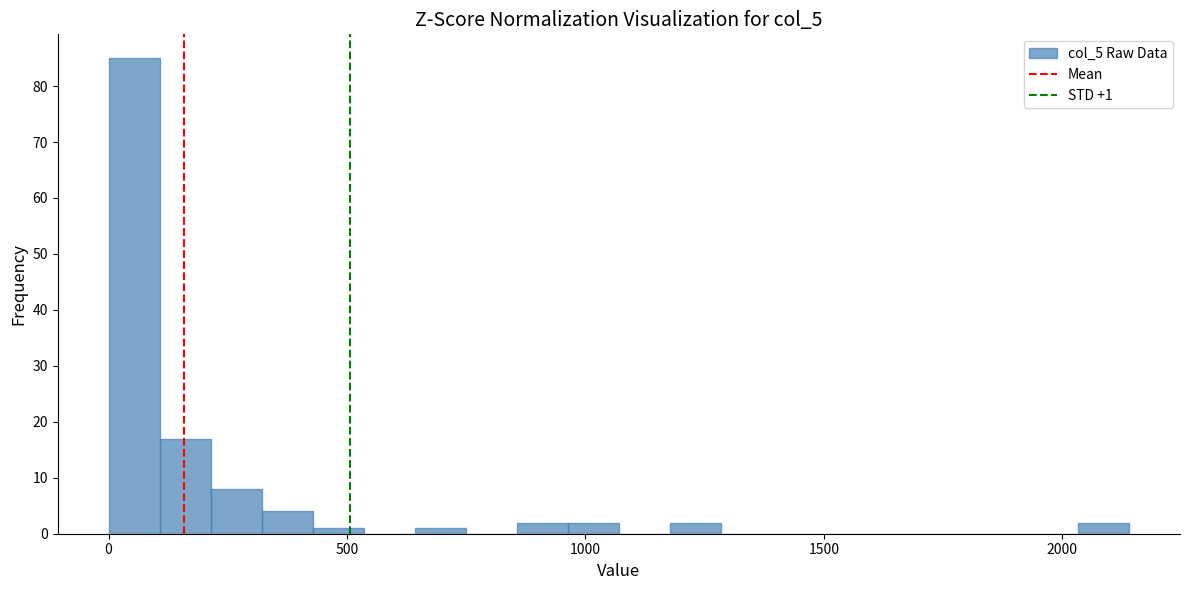

Read against the x-axis, roughly where is the centre of the tallest bar?

50